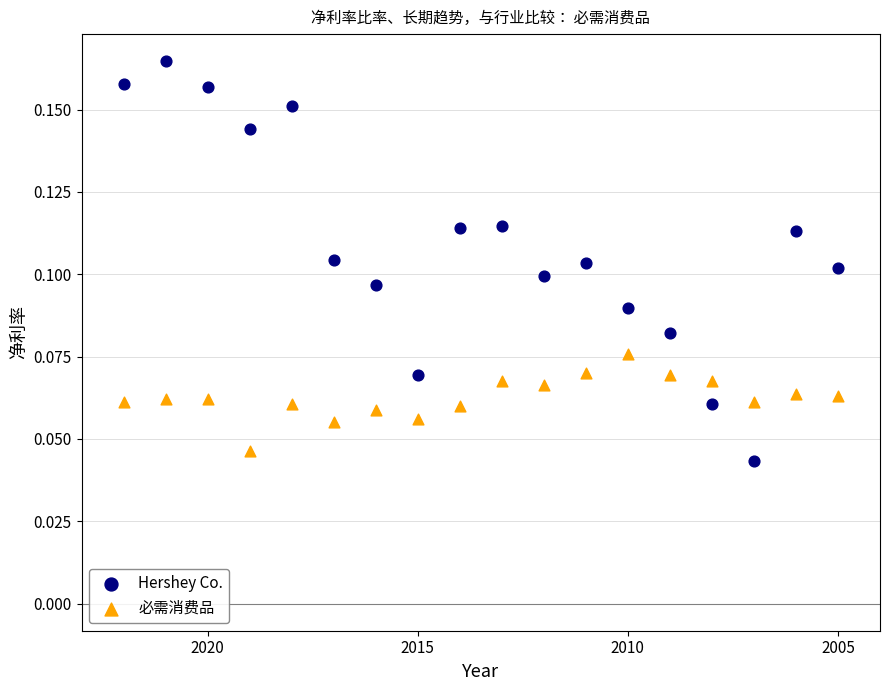

Across all data points, what is the range of X values (max minus min)?

17.0